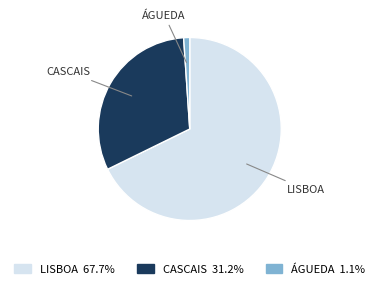

How many segments does this pie chart have?

3